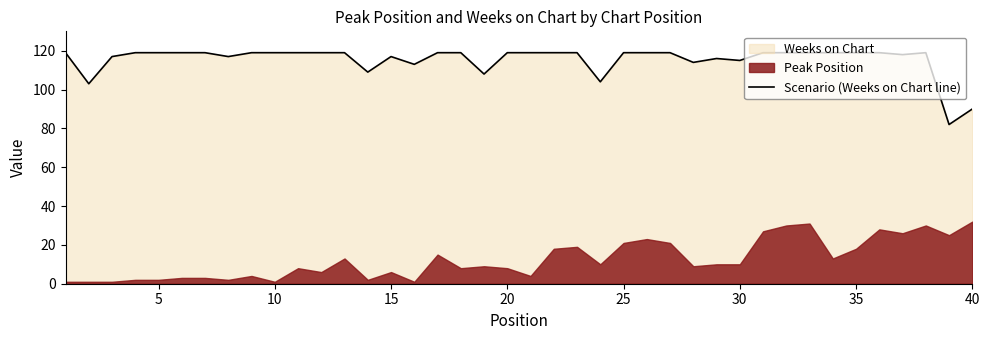

How many lines are shown in the chart?

1